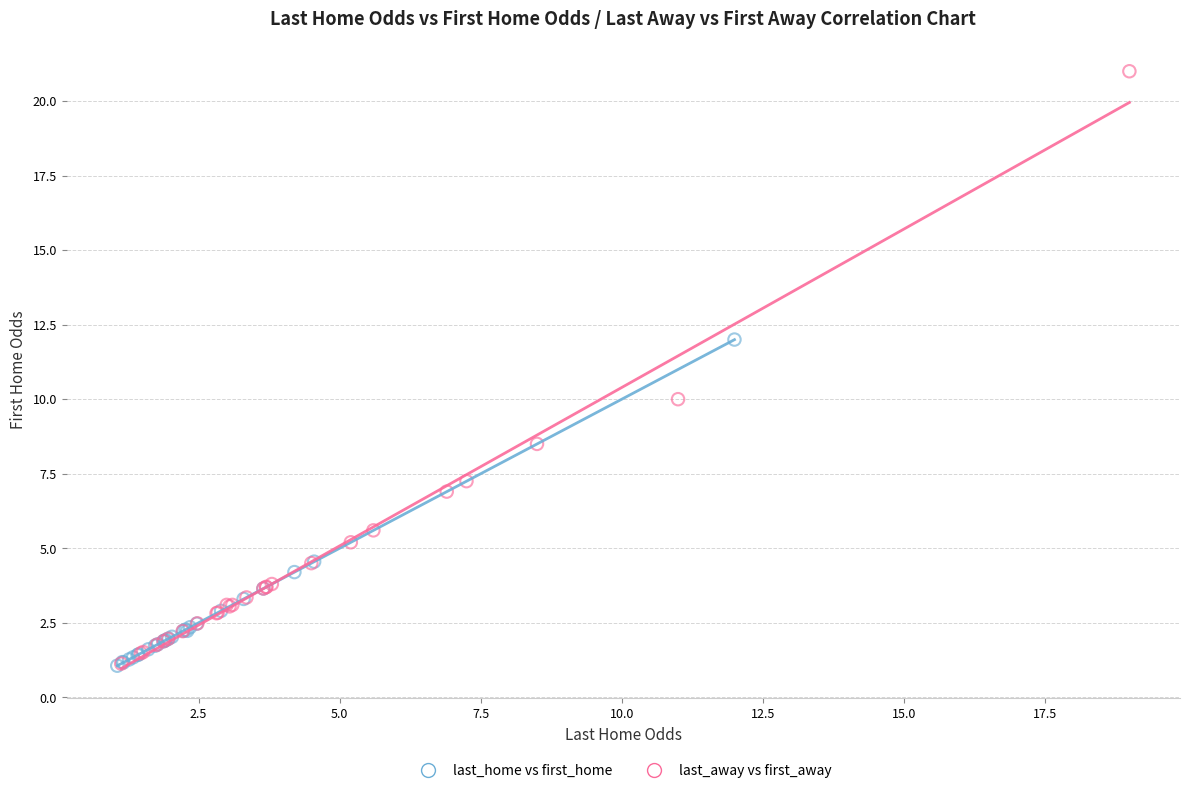

Which series contains the highest Y value?

last_away vs first_away